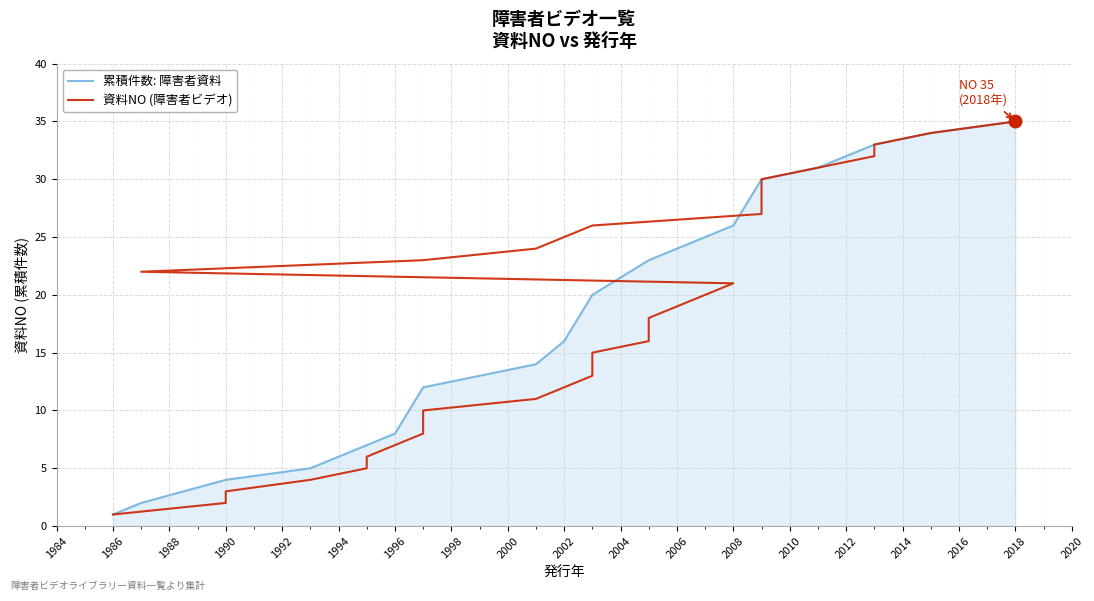

What is the greatest value displayed?

35